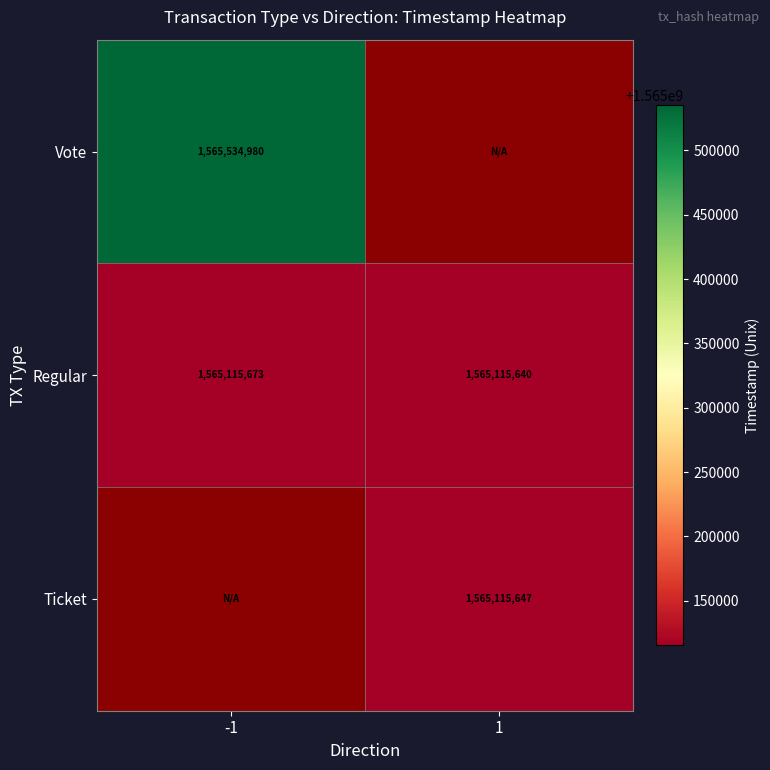

Is it true that Regular equals 2744291728 at 1?

False